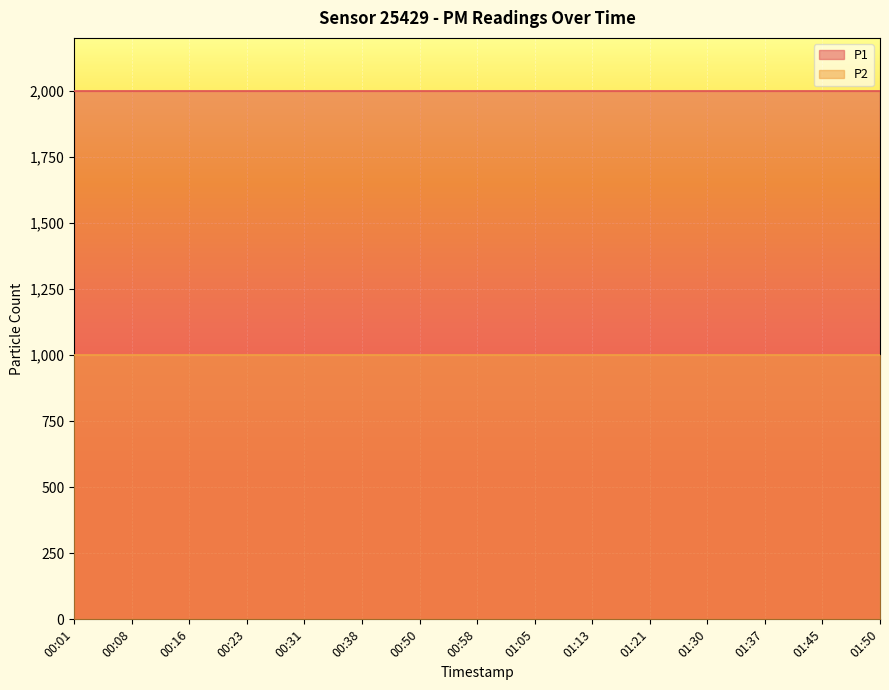

The value of P1 at 00:16 is 2801.7. True or false?

False